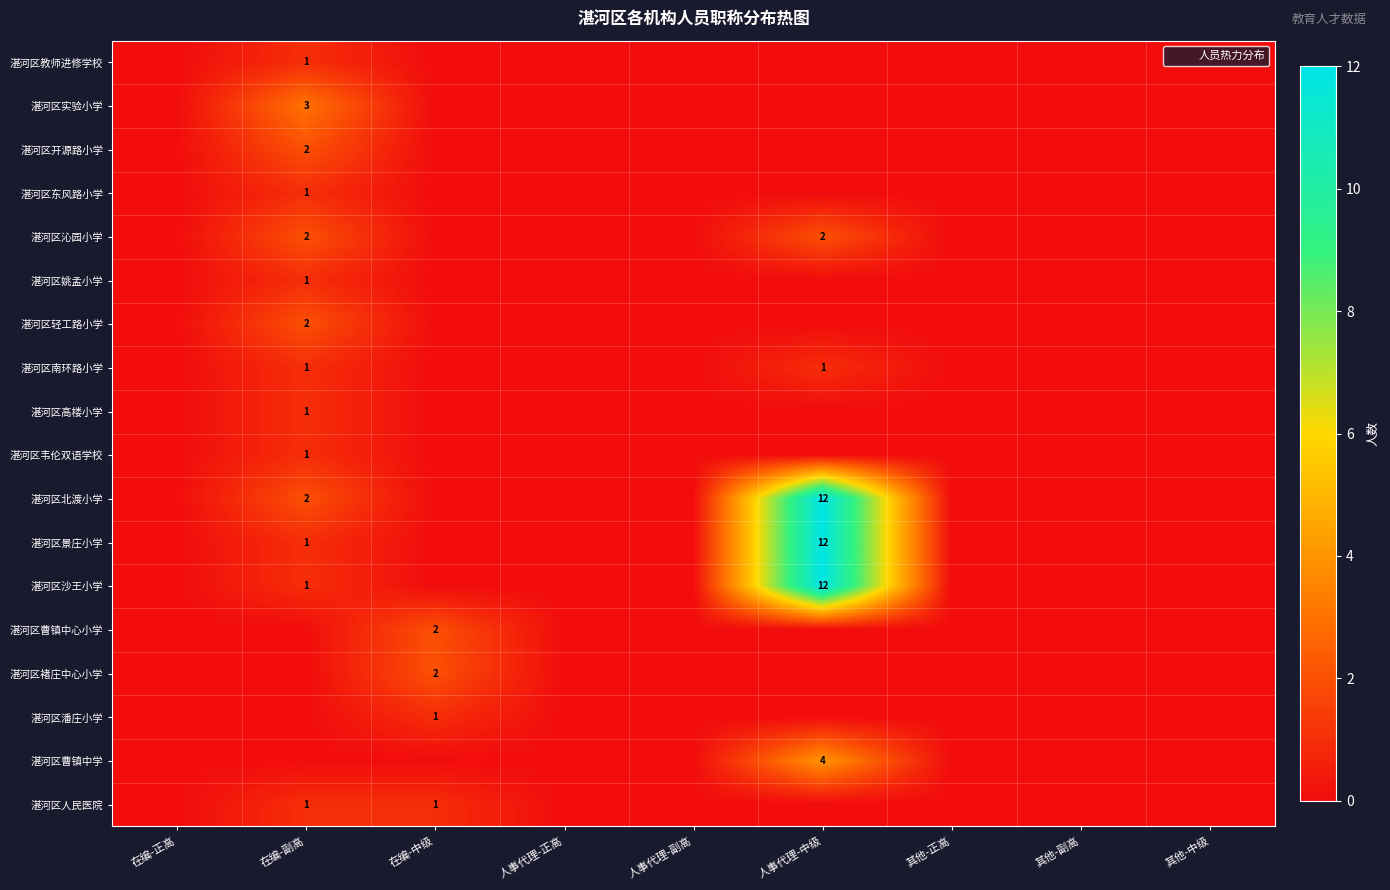

Count the 湛河区南环路小学 values in the range 0 to 1.

9